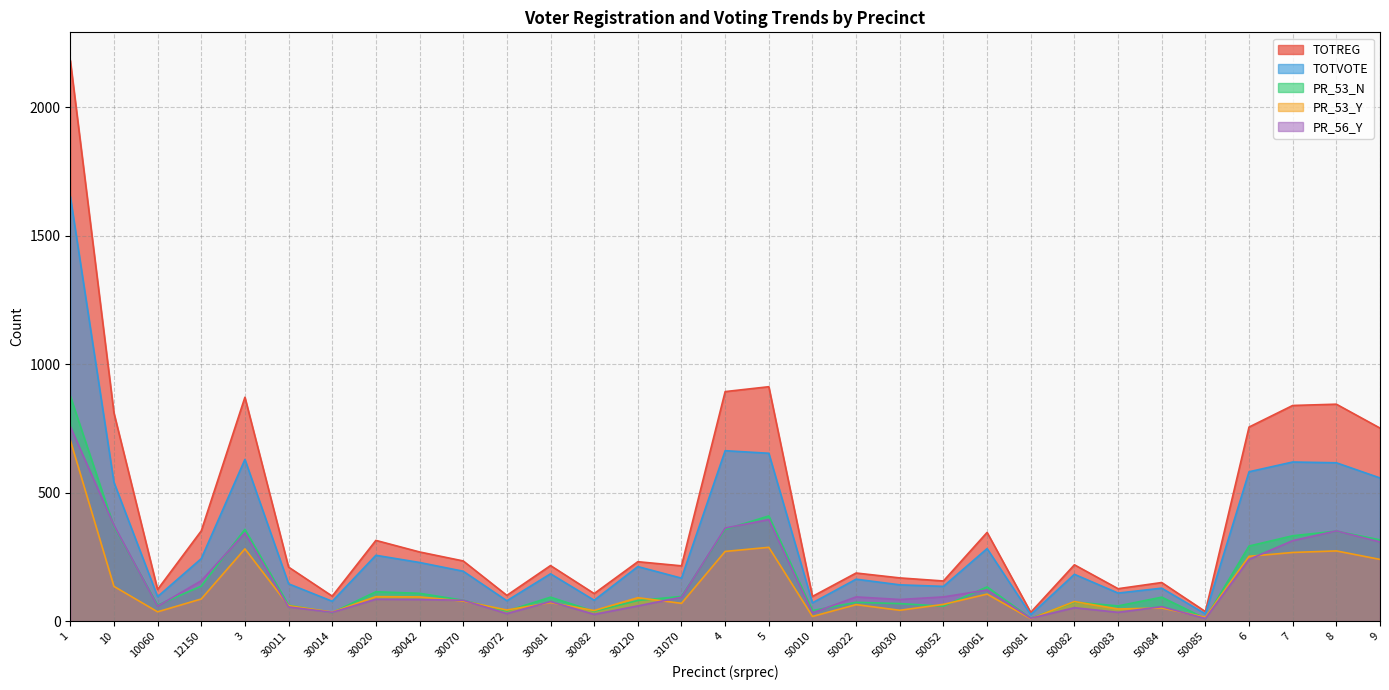

What is the difference between the PR_53_Y values at 50082 and 30072?

33